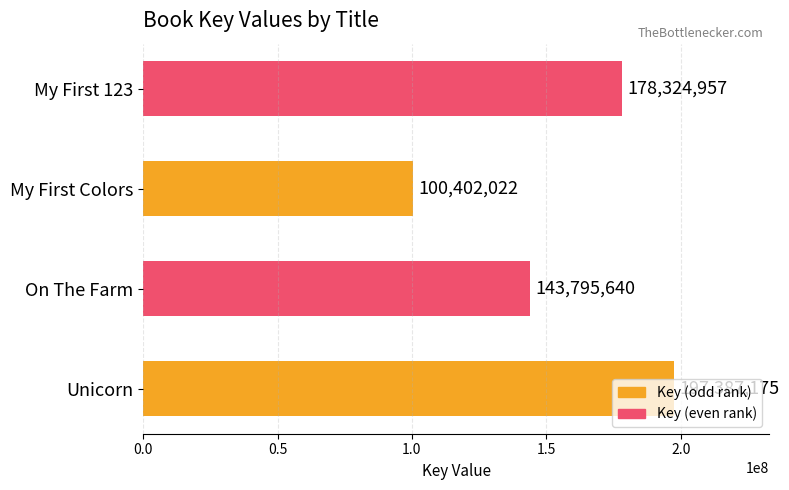

What is the difference between the maximum and second lowest values?

53591535